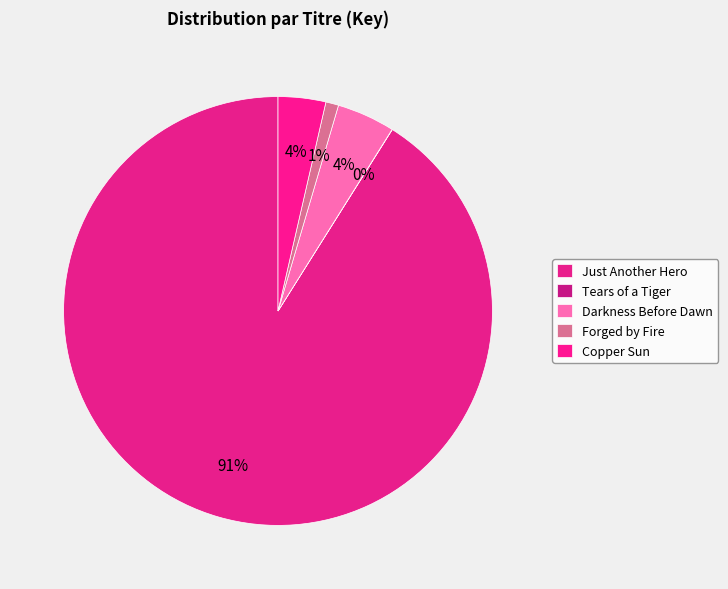

Is it true that Copper Sun is 18% of the pie?

False